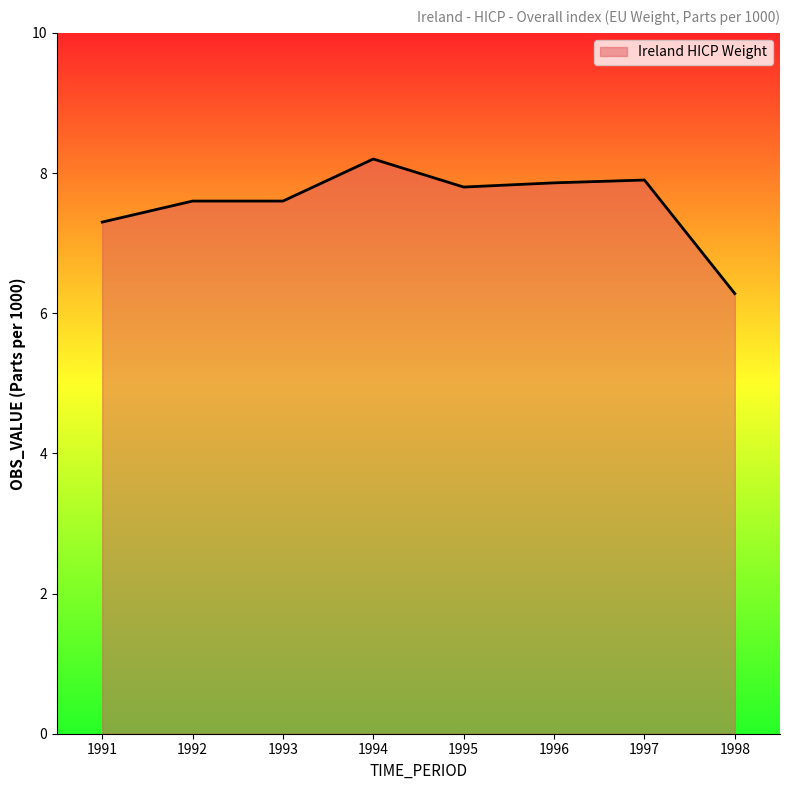

The value at 1996 is 7.9. True or false?

True